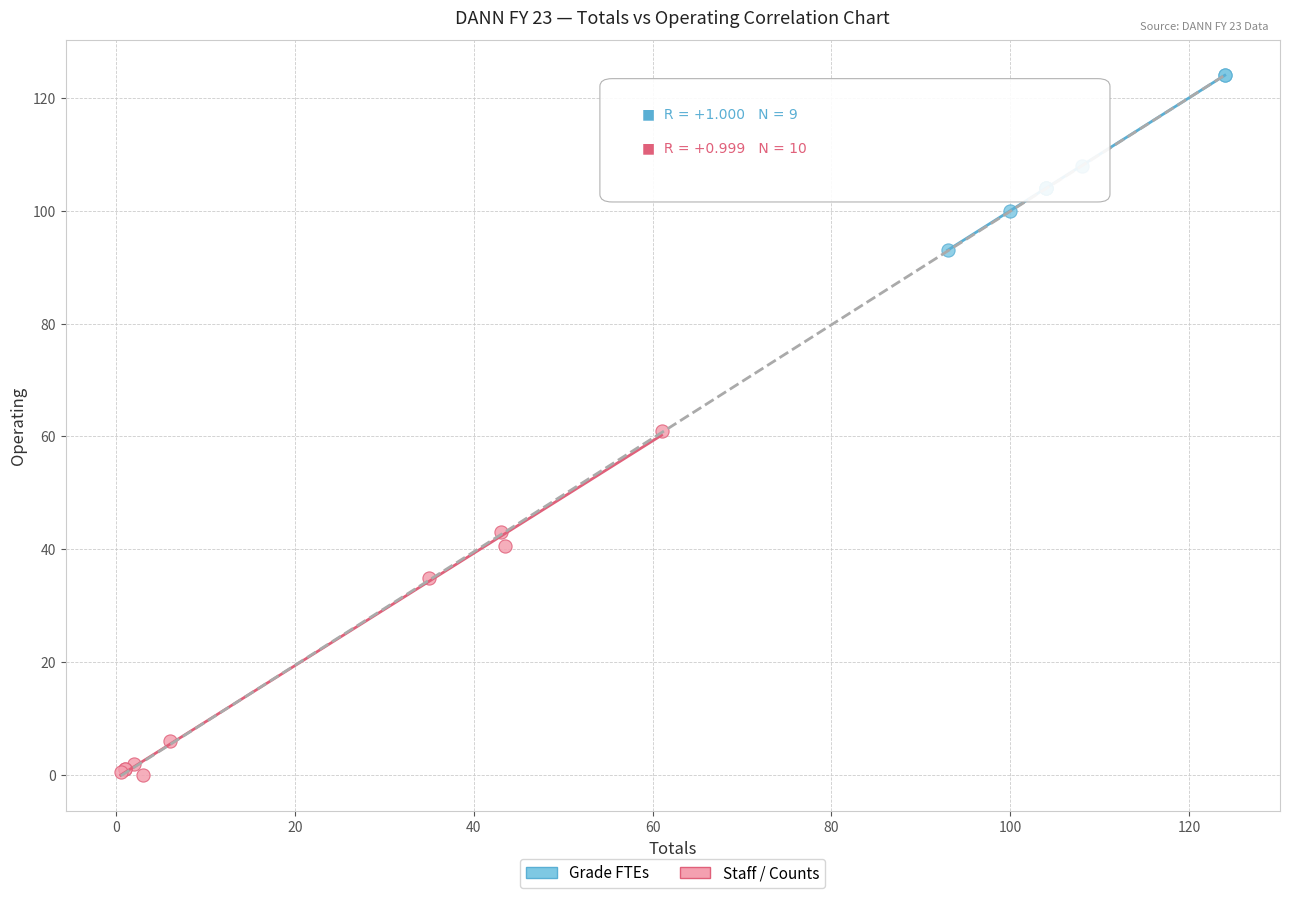

Which series has the widest spread of Y values?

Staff / Counts